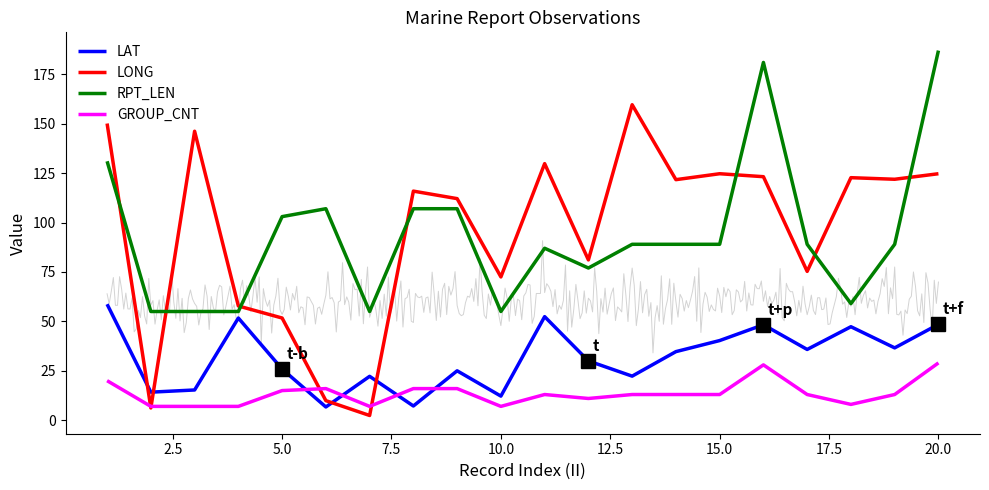

What are all the series names shown in the legend?

LAT, LONG, RPT_LEN, GROUP_CNT